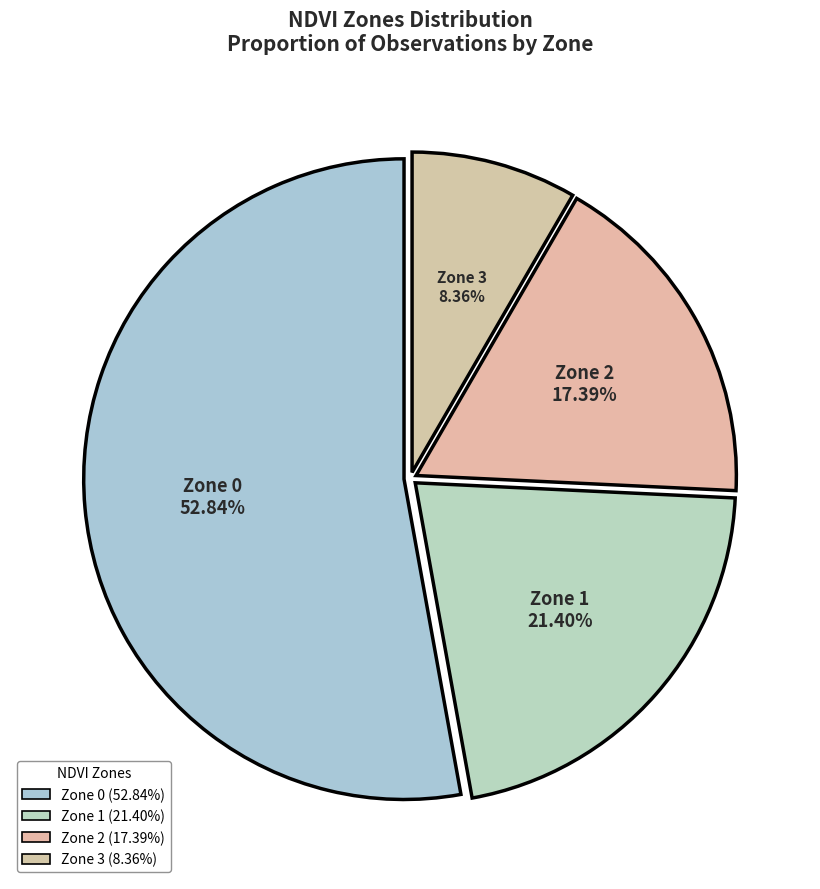

Which slice is the smallest?

Zone 3